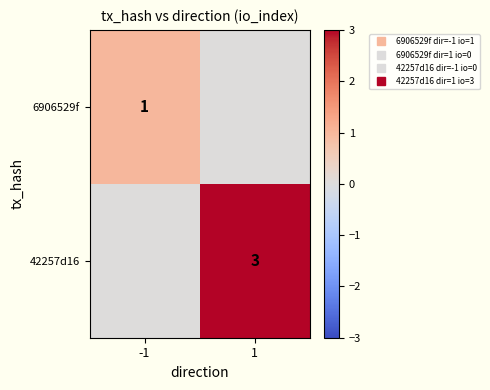

What is the total value across all series at -1?

1